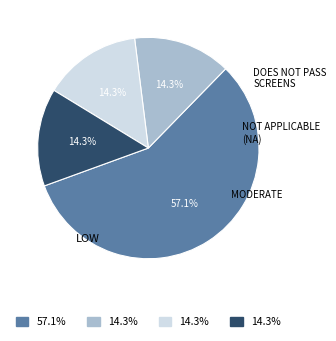

Count the number of slices in the pie.

4